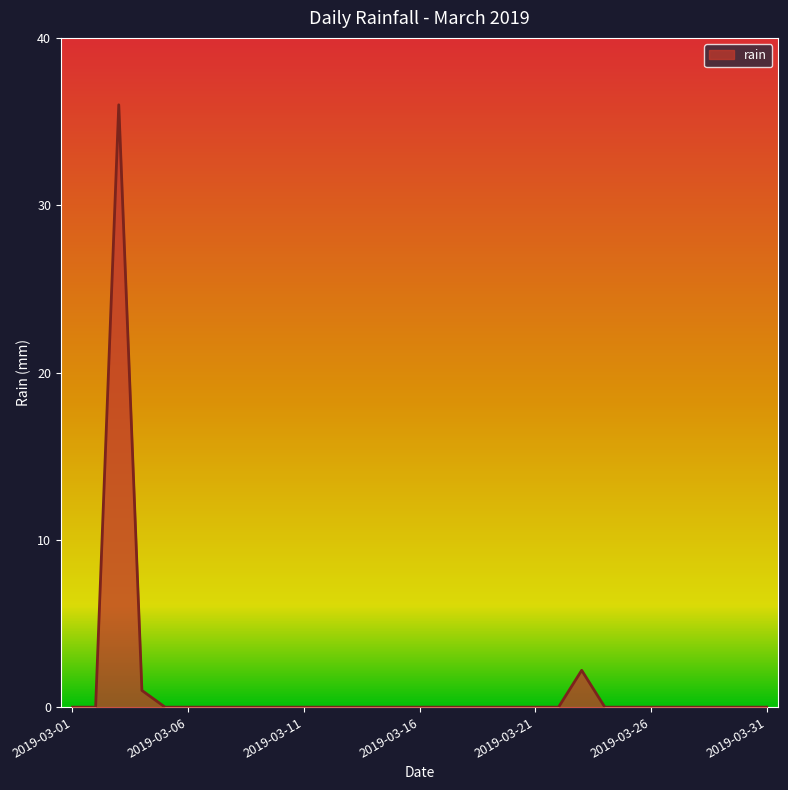

What is the difference between the maximum and minimum values?

36.0